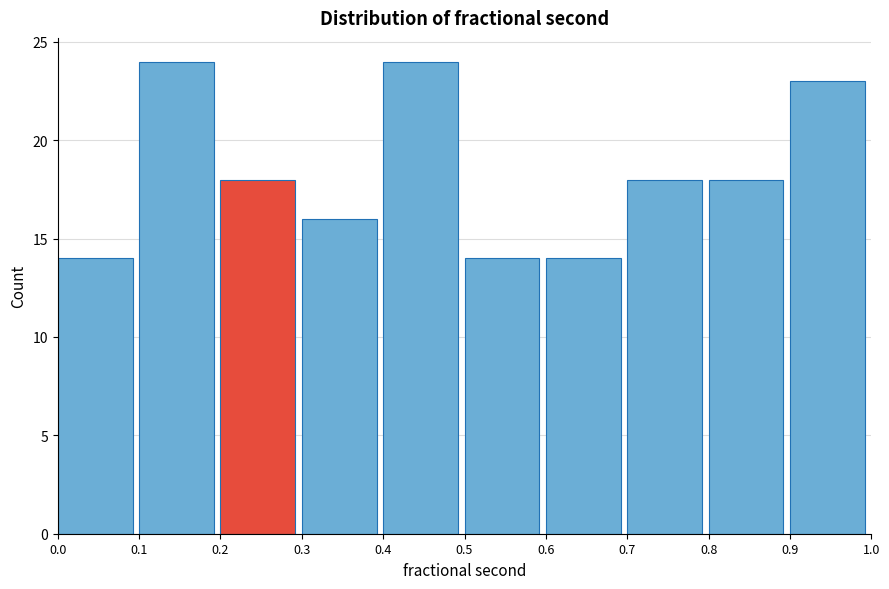

What is the height of the bar covering 0.5 to 0.6 on the x-axis? The values are not printed on the chart, so give them approximately, as read against the axis.

14